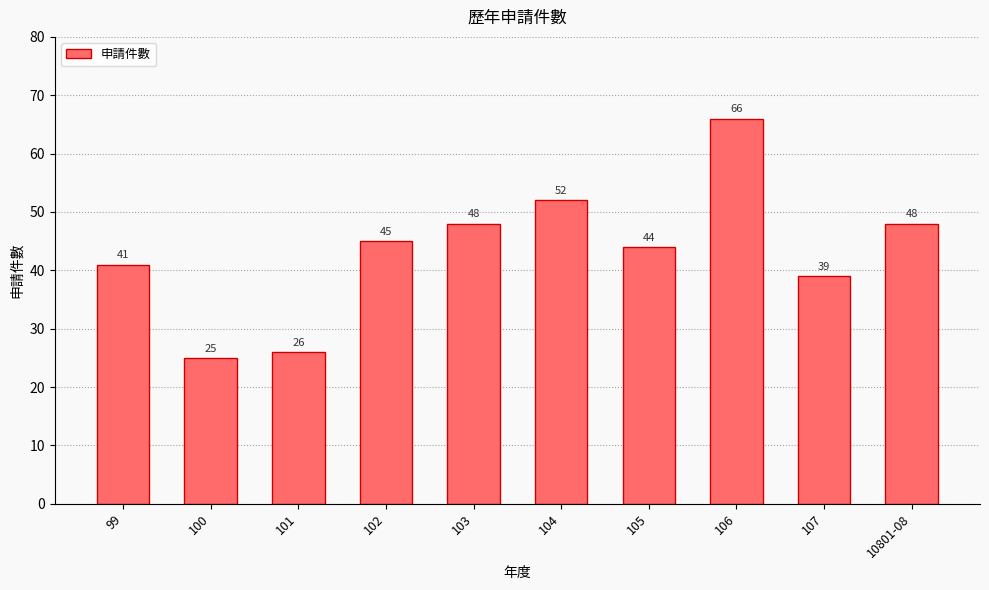

Reading left to right, what are all the values shown in this chart?

41	25	26	45	48	52	44	66	39	48